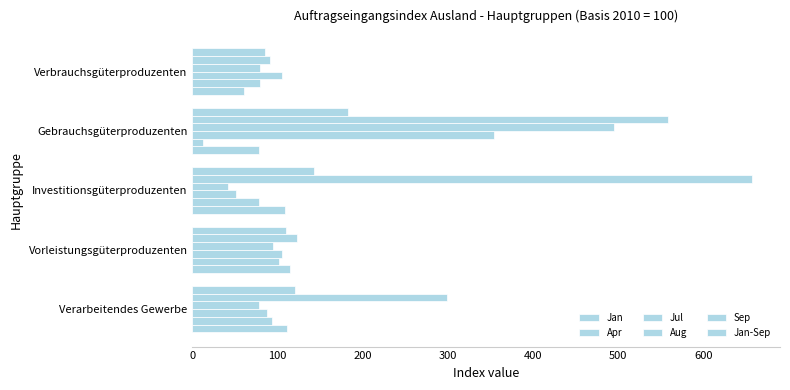

How many data points does each series have?

5